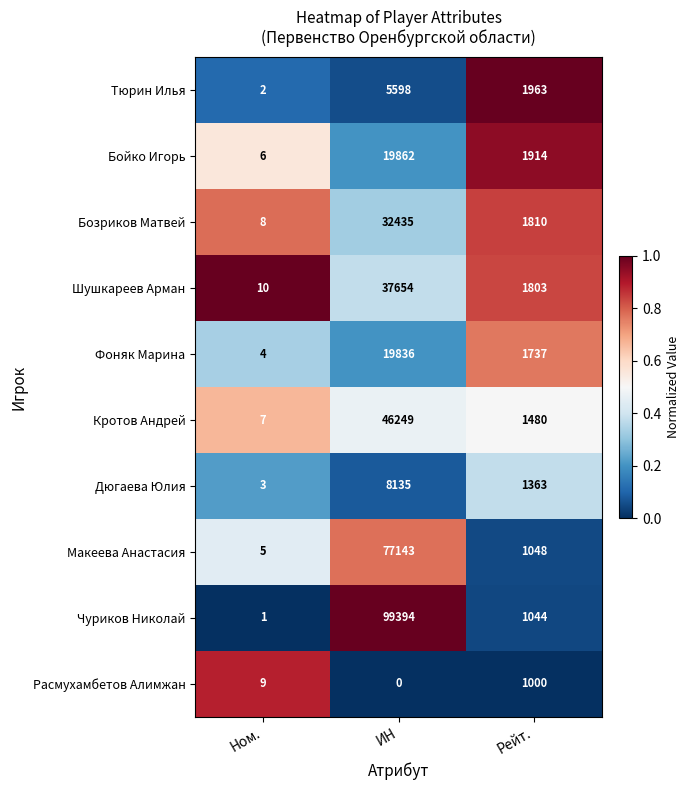

True or false: Тюрин Илья has a value of 1963 at Рейт..

True